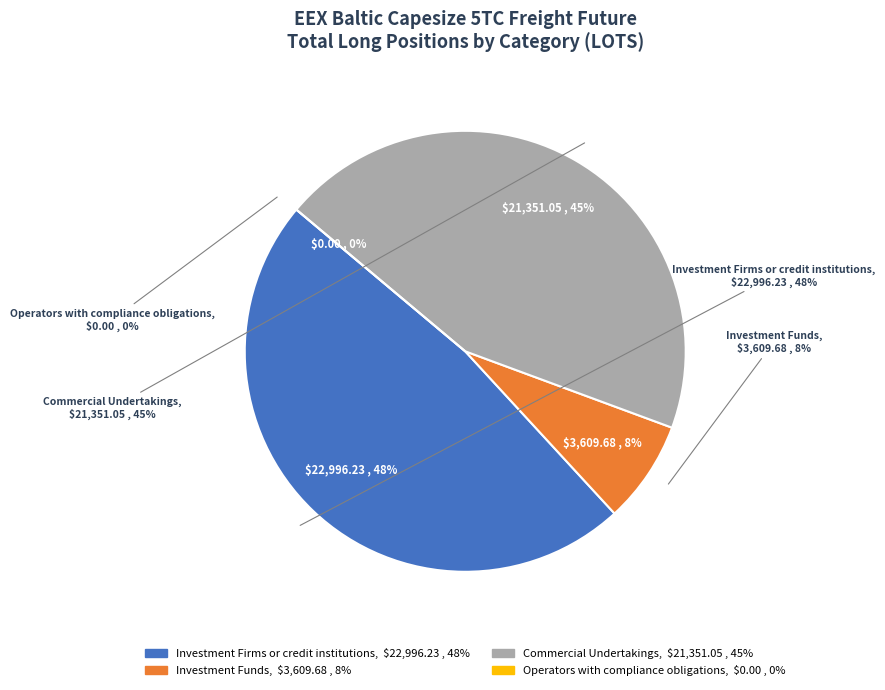

Combined, what portion of the pie is Investment Funds and Operators with compliance obligations?

7.5%